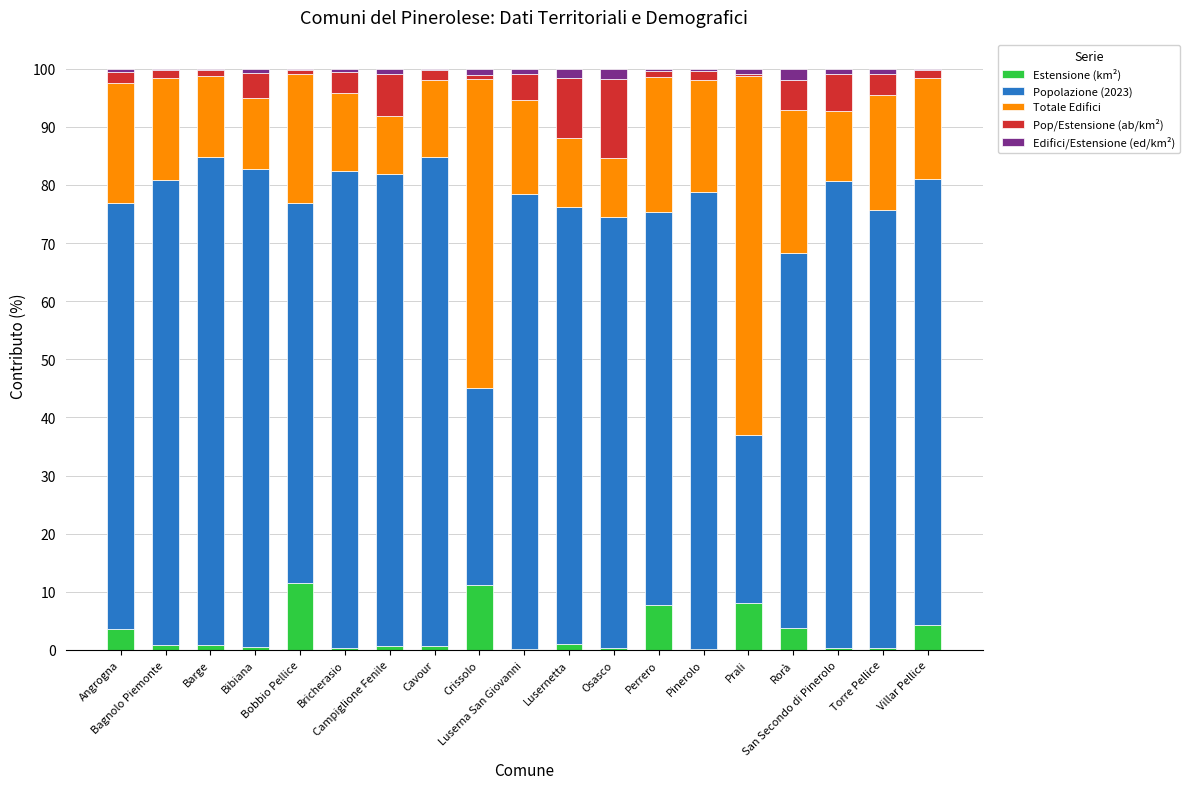

Which series has the largest range (max minus min)?

Popolazione (2023)